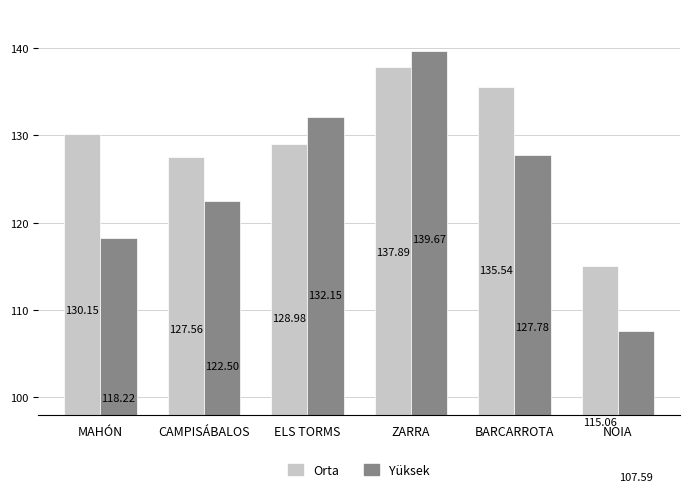

What is the label of the 4th bar from the right?

ELS TORMS